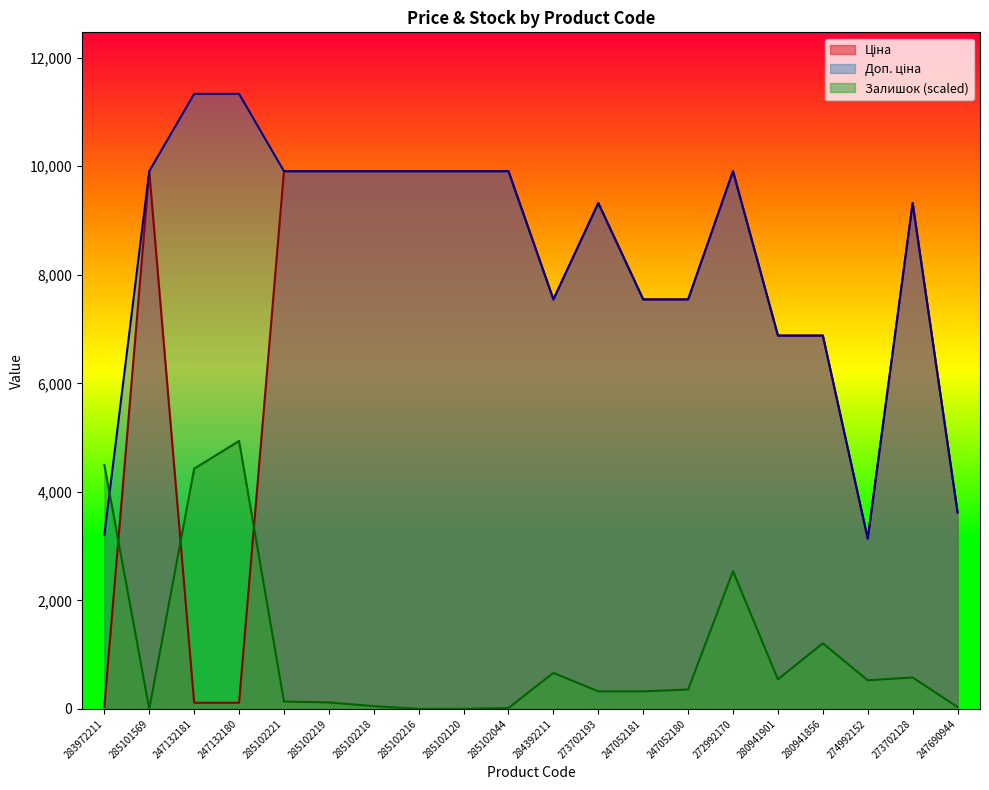

What is the difference between the highest and lowest values at 283972211?

4462.5